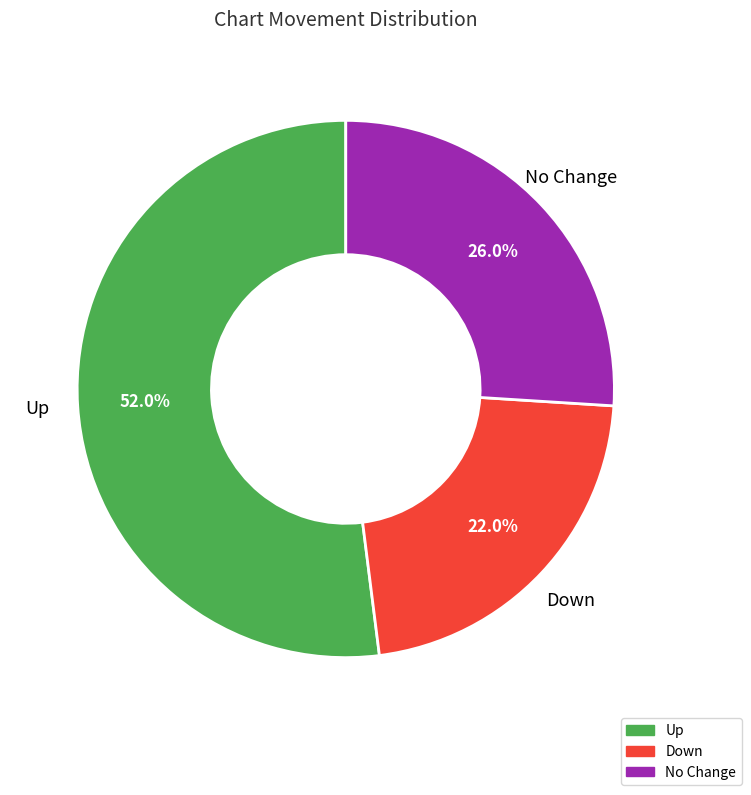

Rank the categories by value from lowest to highest.

Down, No Change, Up